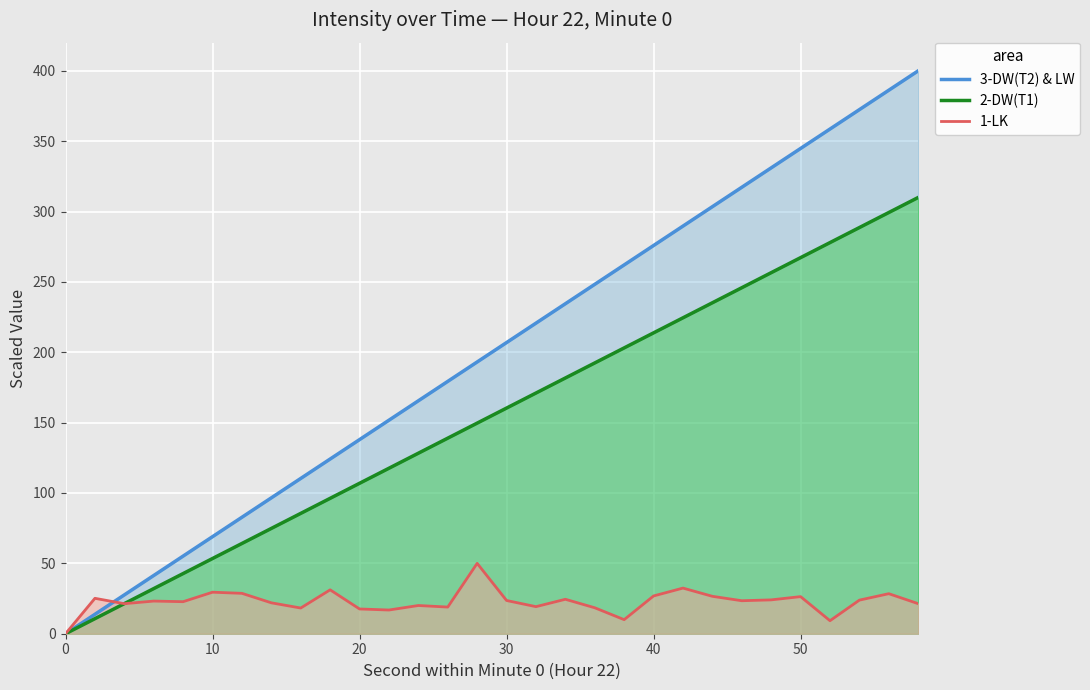

What is the sum of the 3-DW(T2) & LW values at 7 and 14?

289.7